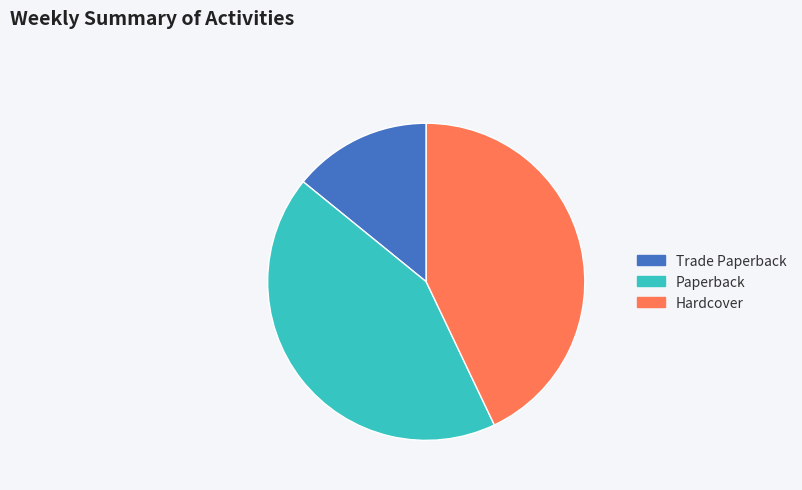

True or false: Hardcover accounts for 56% of the total.

False